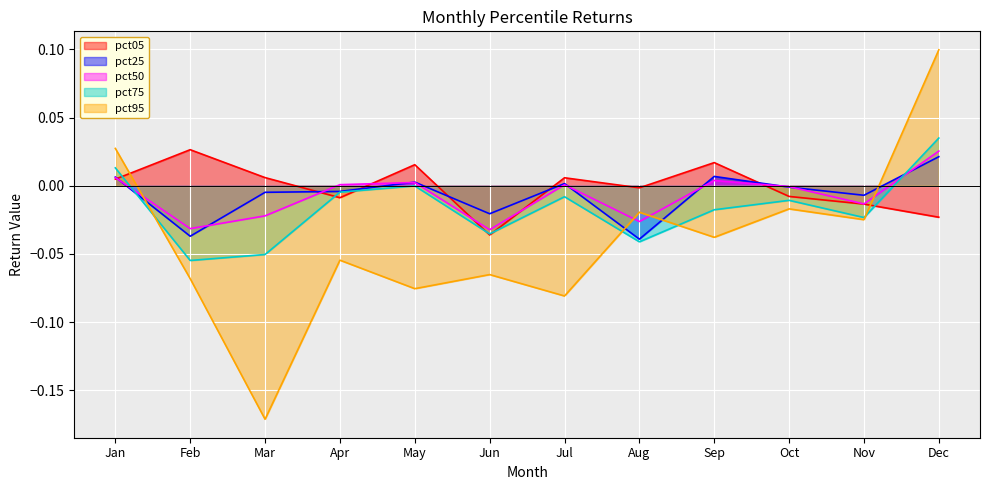

What are all the series names shown in the legend?

pct05, pct25, pct50, pct75, pct95